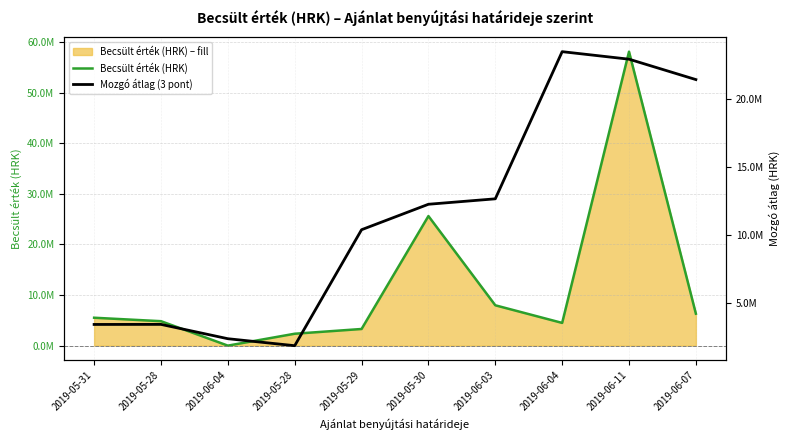

Reading right to left, what are all the values shown in this chart?

Becsült érték (HRK): 2019-06-07=6320000.0	2019-06-11=58066000.0	2019-06-04=4500000.0	2019-06-03=7978793.0	2019-05-30=25600000.0	2019-05-29=3300000.0	2019-05-28=2361960.8	2019-06-04=13175.0	2019-05-28=4840000.0	2019-05-31=5522334.9
Mozgó átlag (3 pont): 2019-06-07=21462000.0	2019-06-11=22962000.0	2019-06-04=23514931.0	2019-06-03=12692931.0	2019-05-30=12292931.0	2019-05-29=10420653.6	2019-05-28=1891711.9	2019-06-04=2405045.3	2019-05-28=3458503.3	2019-05-31=3454111.6